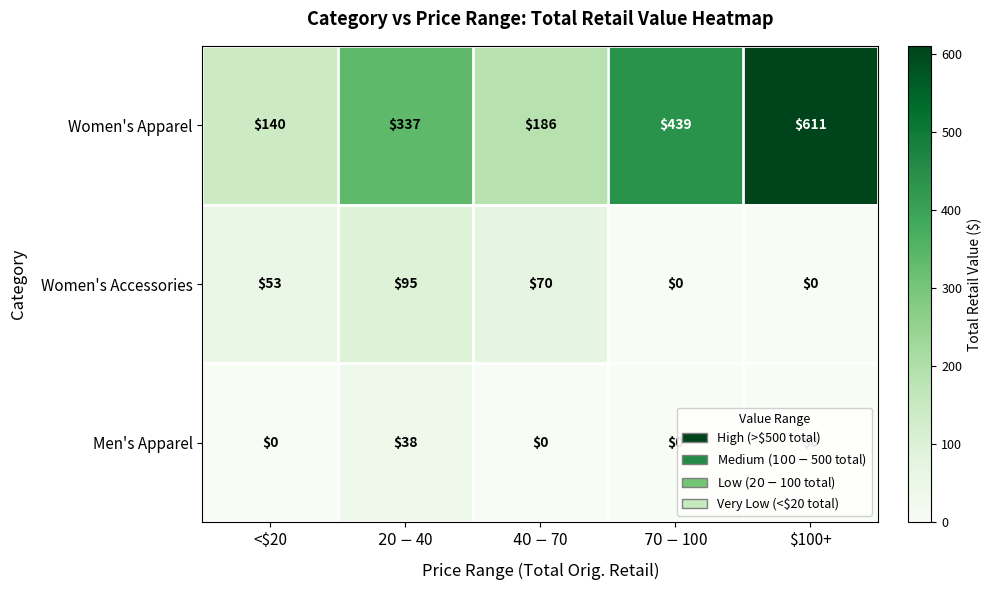

Rank the series by their maximum value, from highest to lowest.

Women's Apparel, Women's Accessories, Men's Apparel